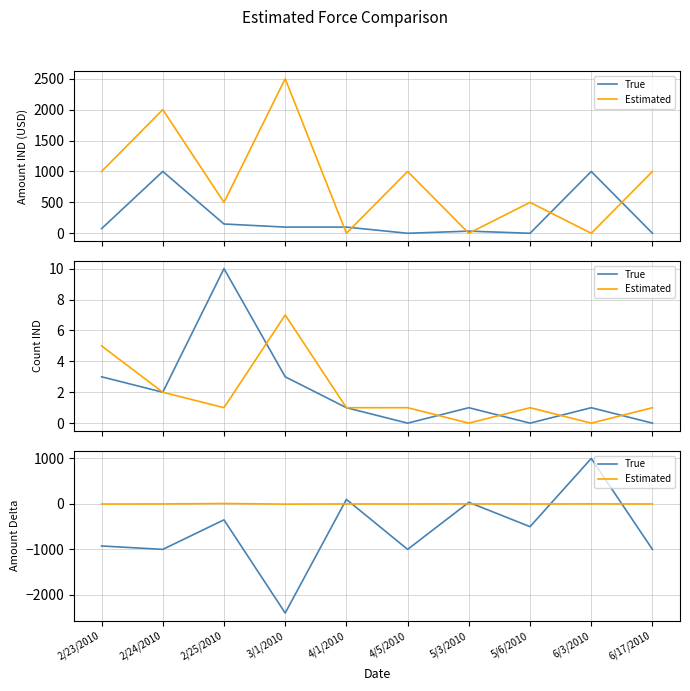

Rank the series at 5/6/2010 from highest to lowest value.

Estimated, True